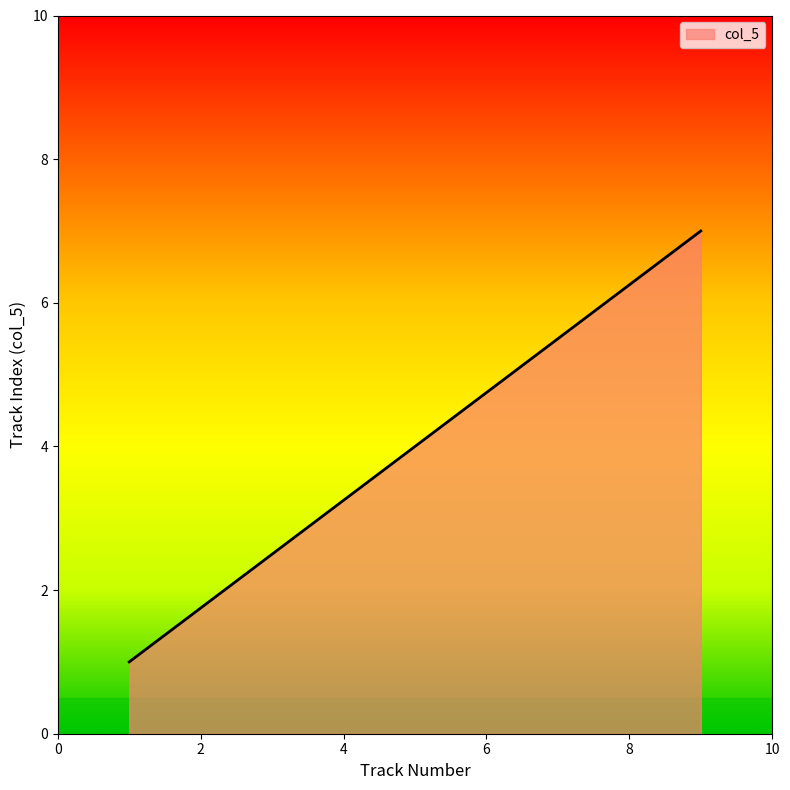

What is the minimum value shown in the chart?

1.0